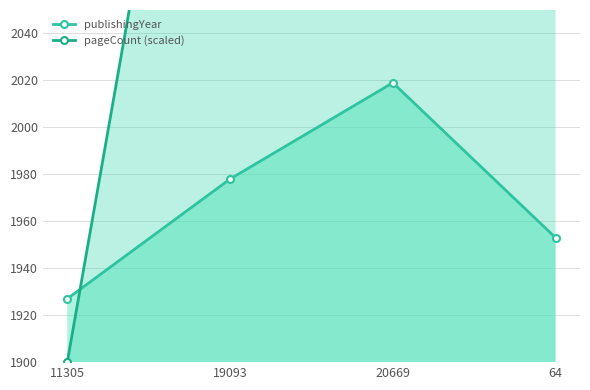

List the labels in order of publishingYear value, largest first.

20669, 19093, 64, 11305